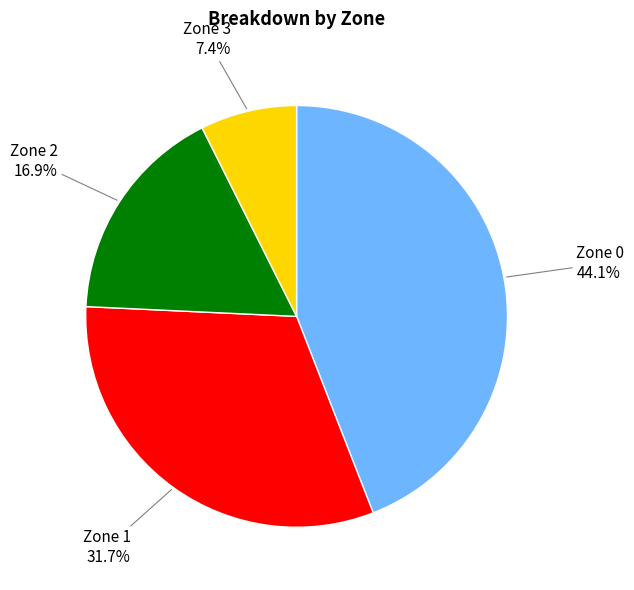

True or false: Zone 0 accounts for 44% of the total.

True